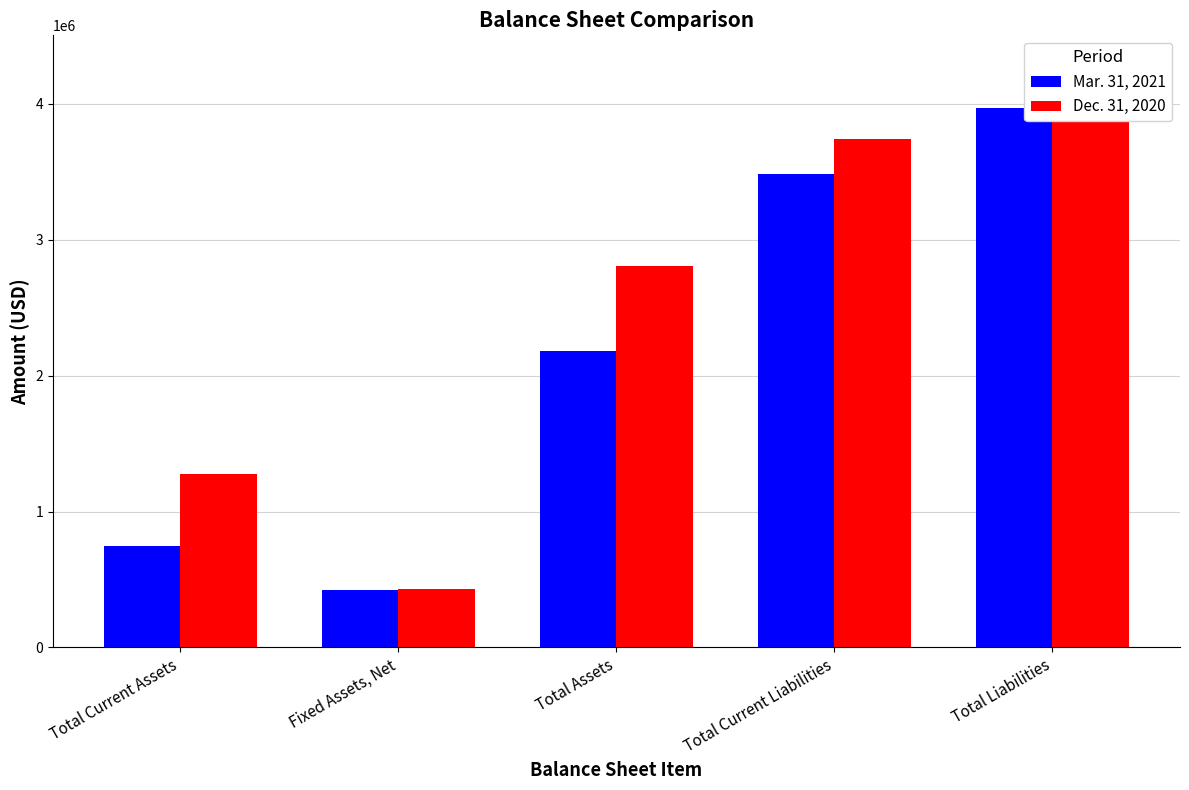

Rank the categories by Mar. 31, 2021 value from lowest to highest.

Fixed Assets, Net, Total Current Assets, Total Assets, Total Current Liabilities, Total Liabilities